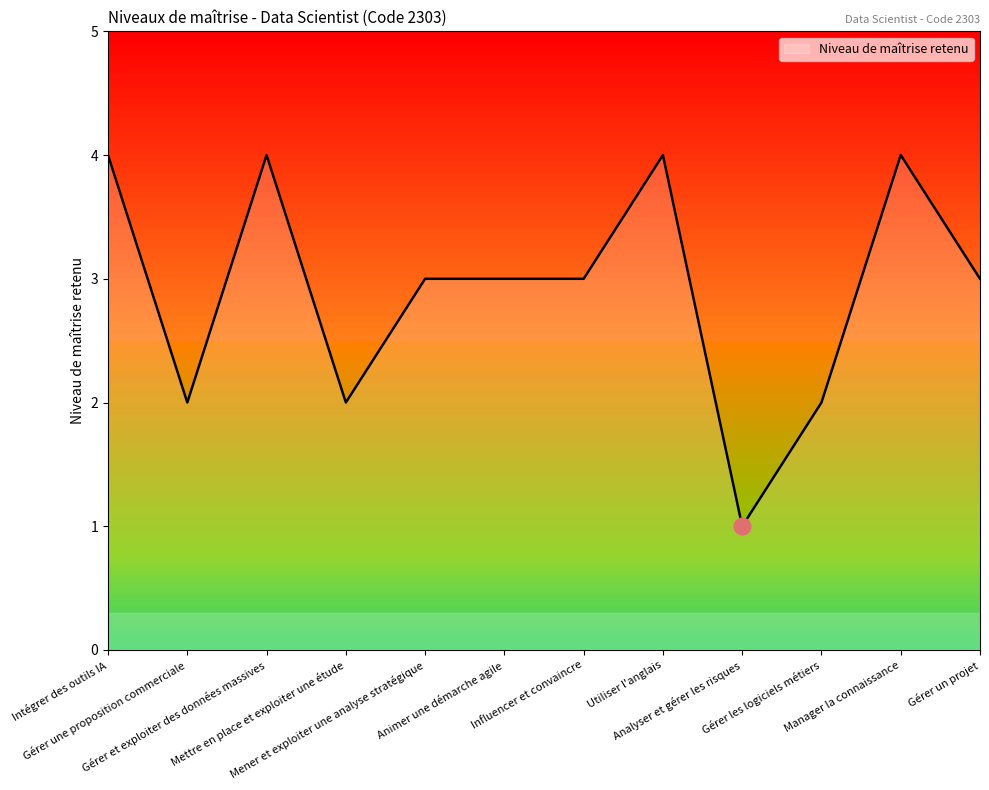

Count the number of data series in this chart.

1